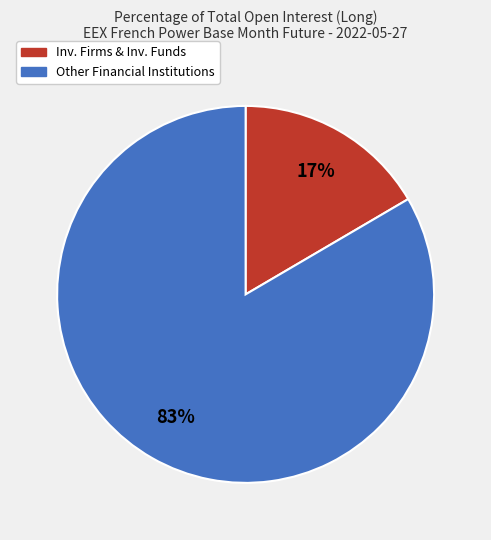

To the nearest percent, what is the average slice percentage?

50%